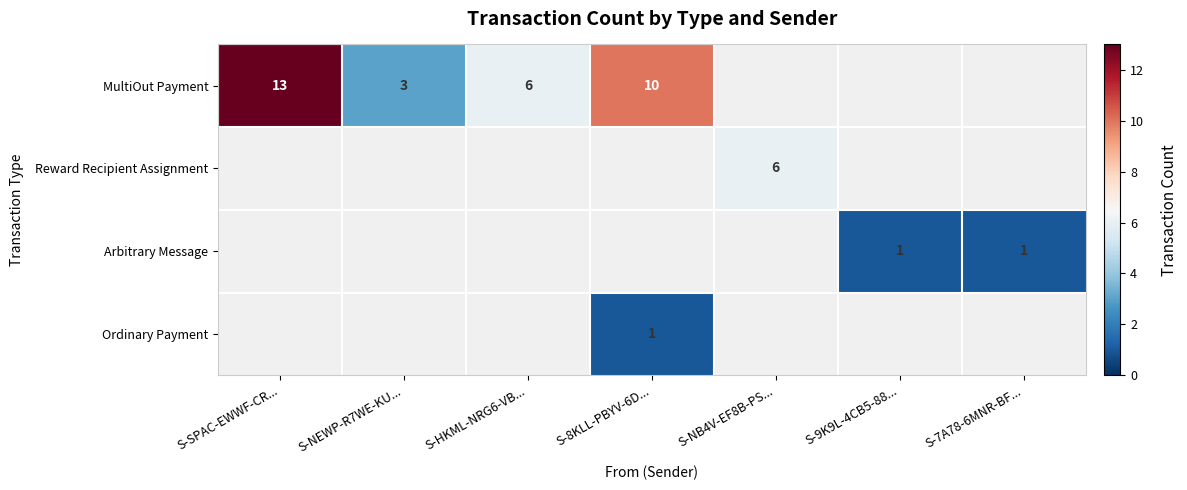

At how many categories does at least one series exceed 1?

5